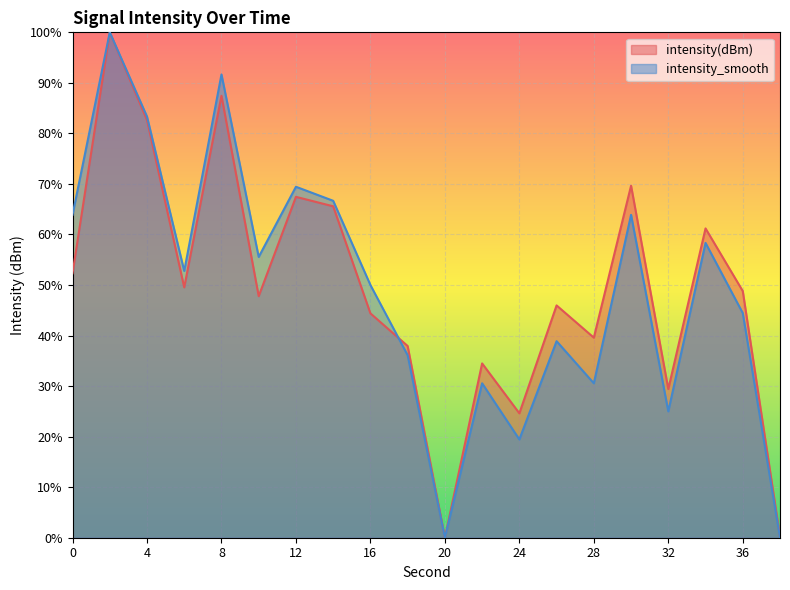

Reading left to right, extract all data points from this chart.

intensity(dBm): 52.3	100.0	82.6	49.5	87.4	47.8	67.4	65.6	44.4	37.9	0.0	34.5	24.6	46.0	39.6	69.7	29.4	61.2	48.8	0.2
intensity_smooth: 63.9	100.0	83.3	52.8	91.7	55.6	69.4	66.7	50.0	36.1	0.0	30.6	19.4	38.9	30.6	63.9	25.0	58.3	44.4	0.0